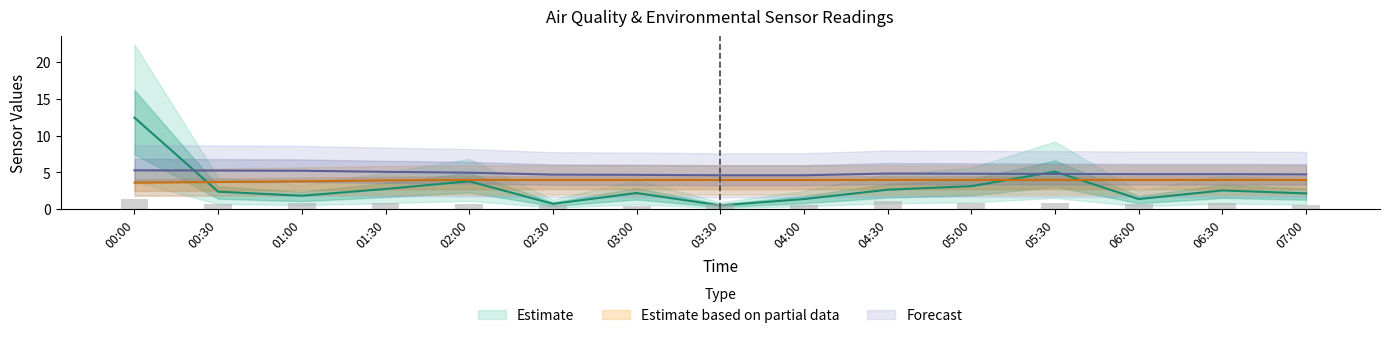

At which category is the sum across all series the highest?

00:00